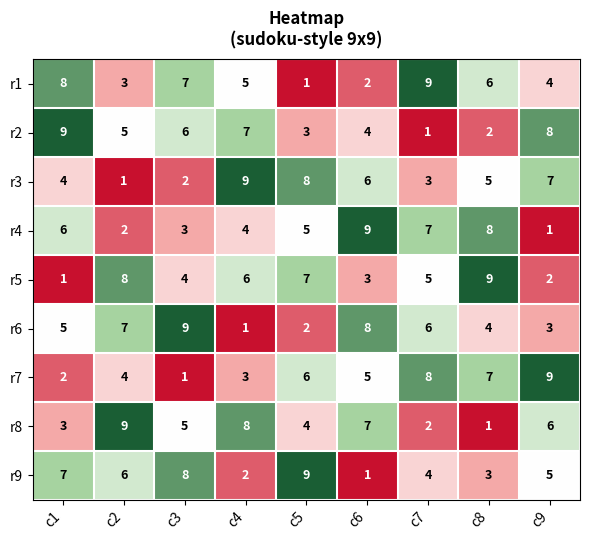

How many categories are shown in the chart?

9